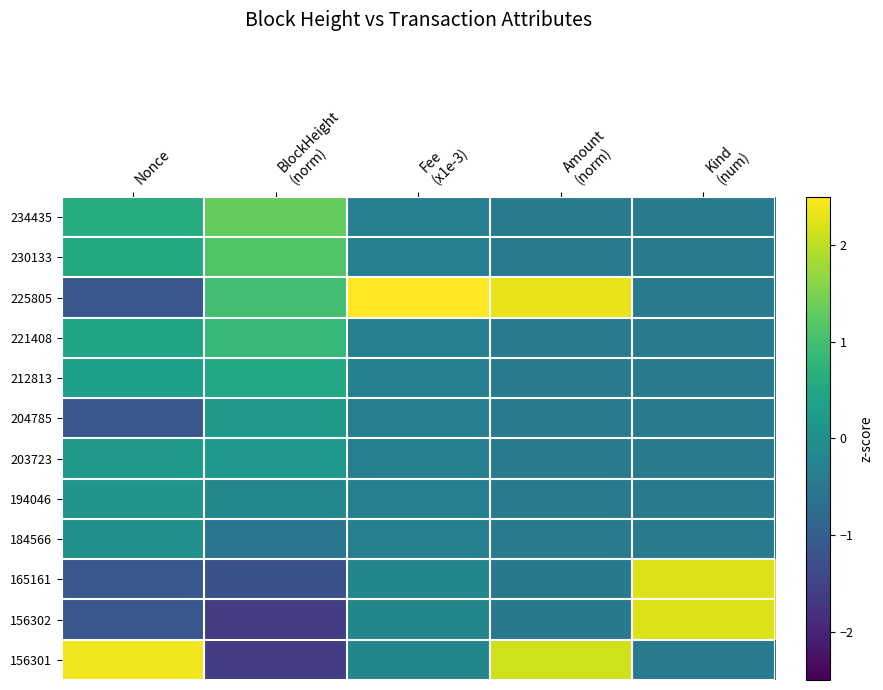

Count the number of categories in the chart.

5